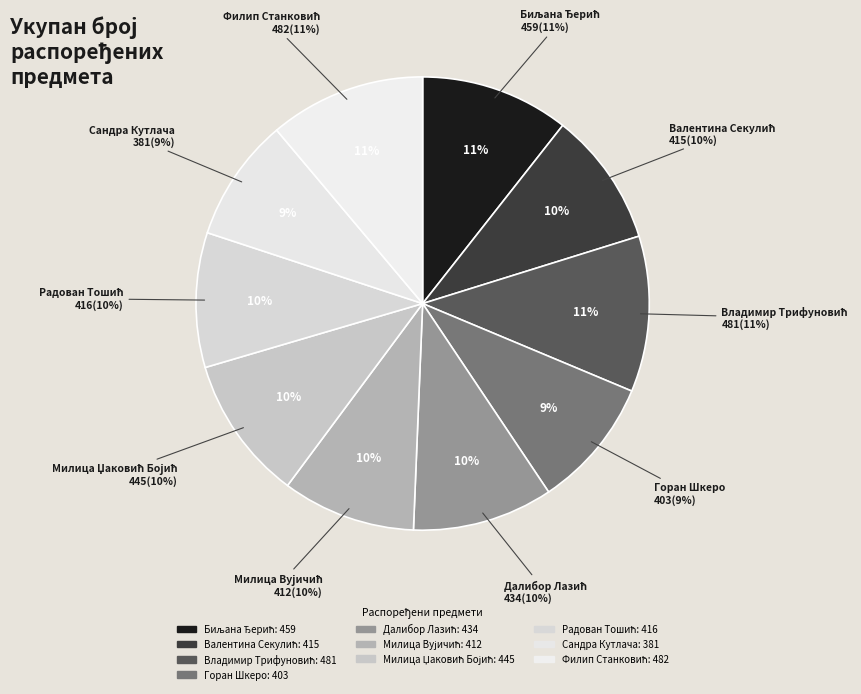

Which slice is the largest?

Филип Станковић